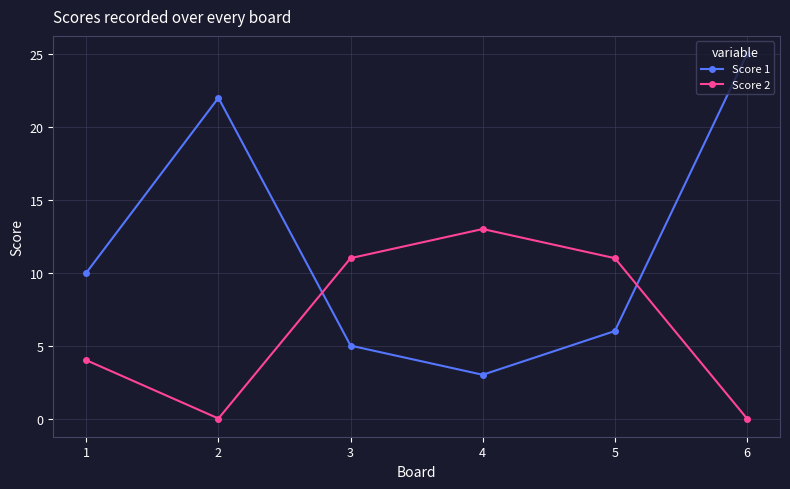

Count the number of categories in the chart.

6